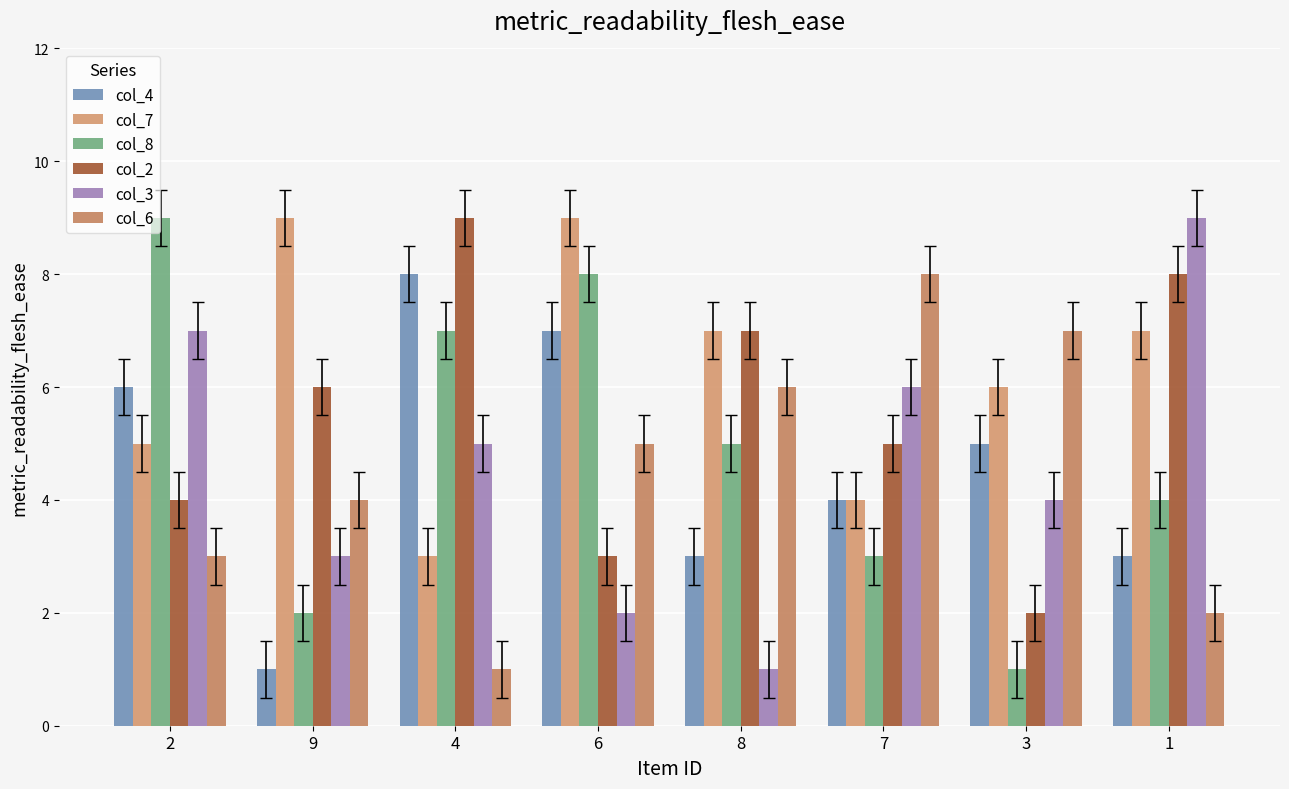

How many categories are shown in the chart?

8